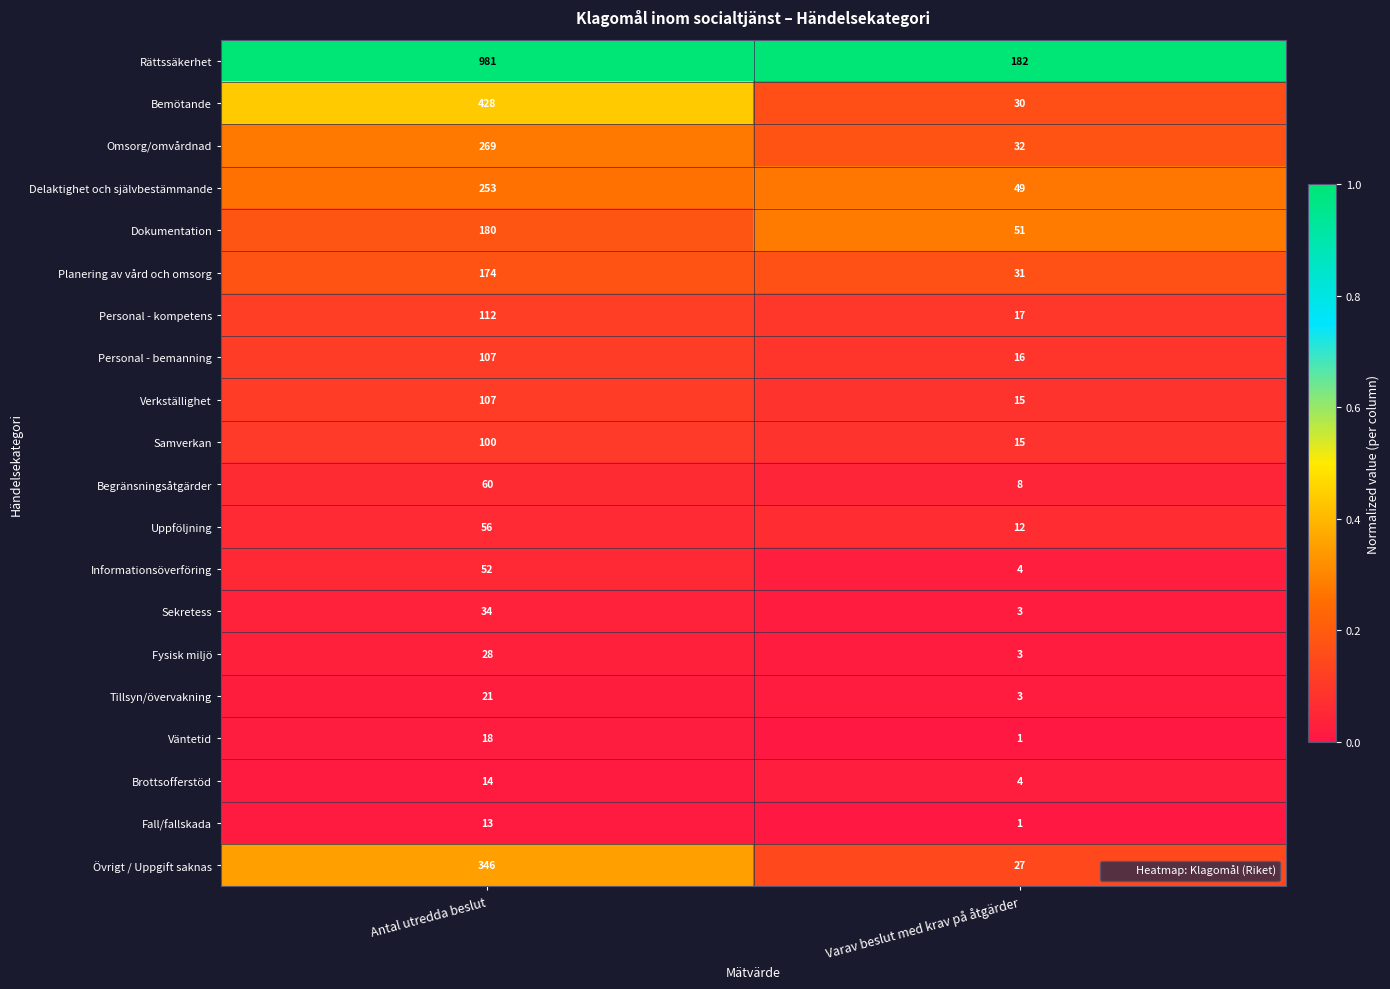

What is the difference between the Bemötande values at Antal utredda beslut and Varav beslut med krav på åtgärder?

398